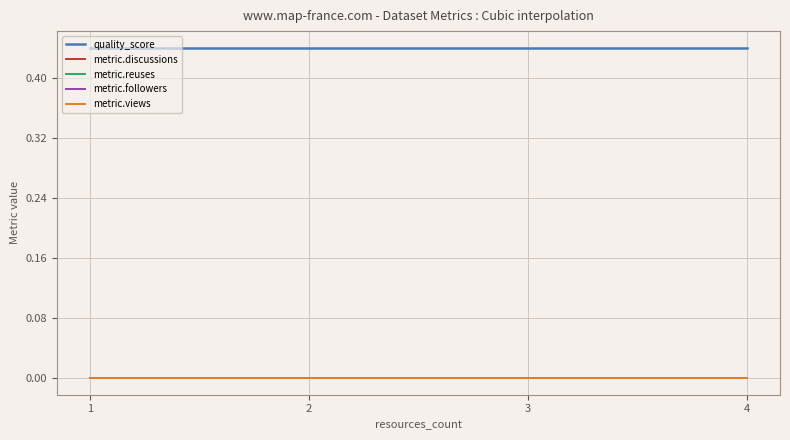

Does the chart have visible grid lines?

Yes